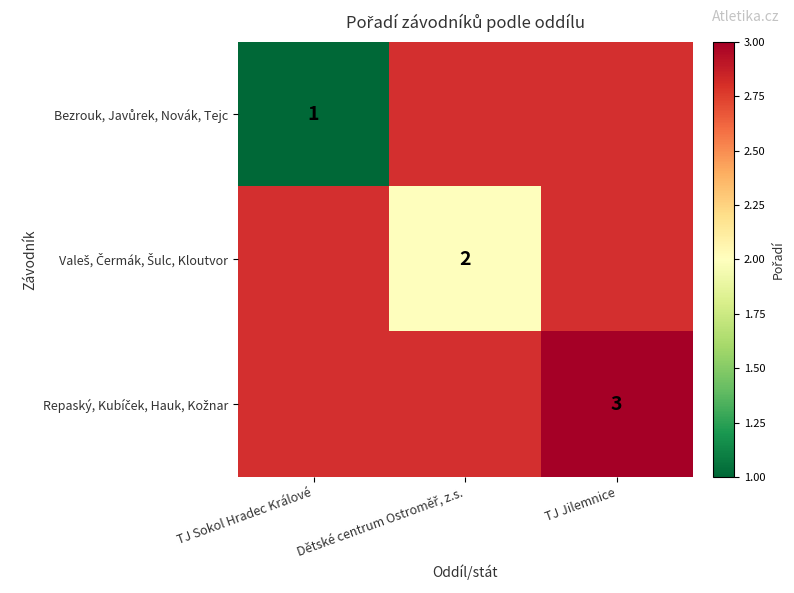

Is the value of Bezrouk, Javůrek, Novák, Tejc at TJ Jilemnice greater than the value of Repaský, Kubíček, Hauk, Kožnar at TJ Jilemnice?

No